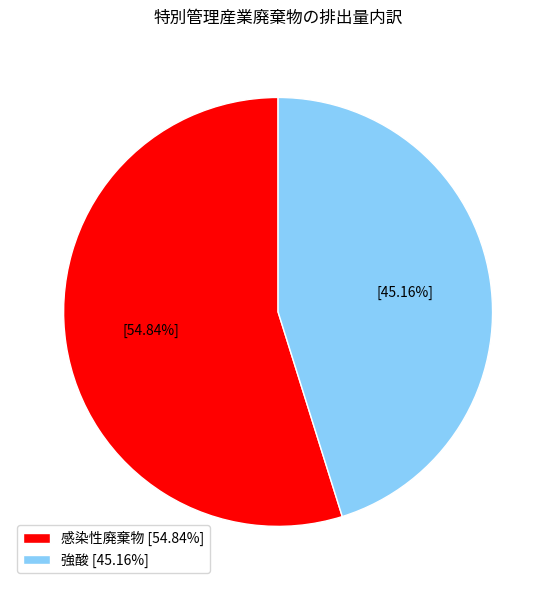

To the nearest percent, what portion does 強酸 represent?

45%